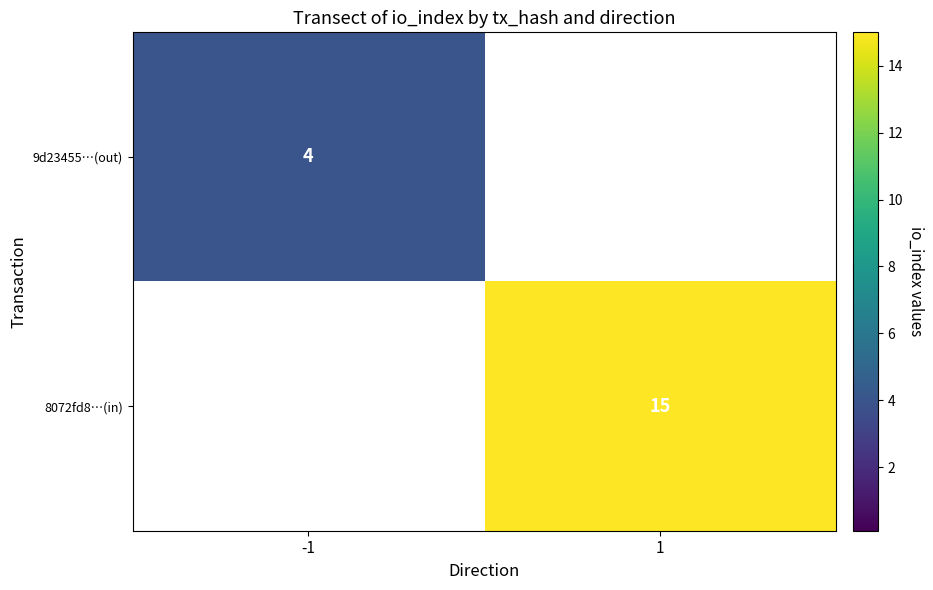

The 8072fd8…(in) series shows 15 at 1. True or false?

True